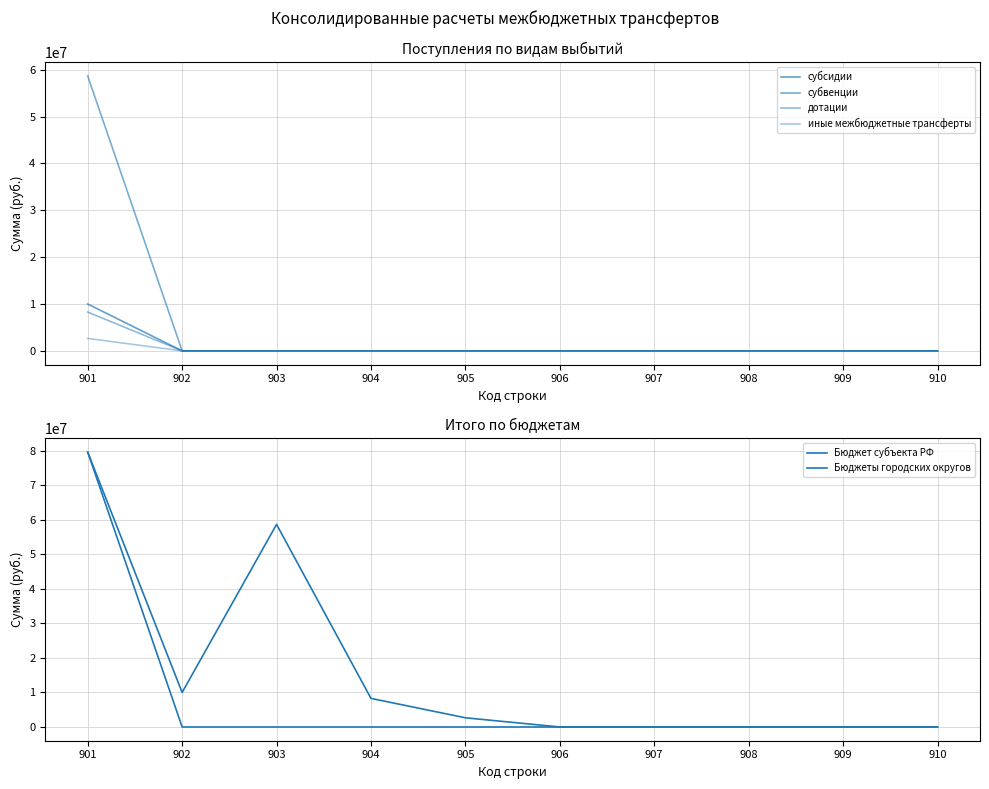

Is the value of Бюджеты городских округов at 903 greater than the value of Бюджет субъекта РФ at 903?

Yes